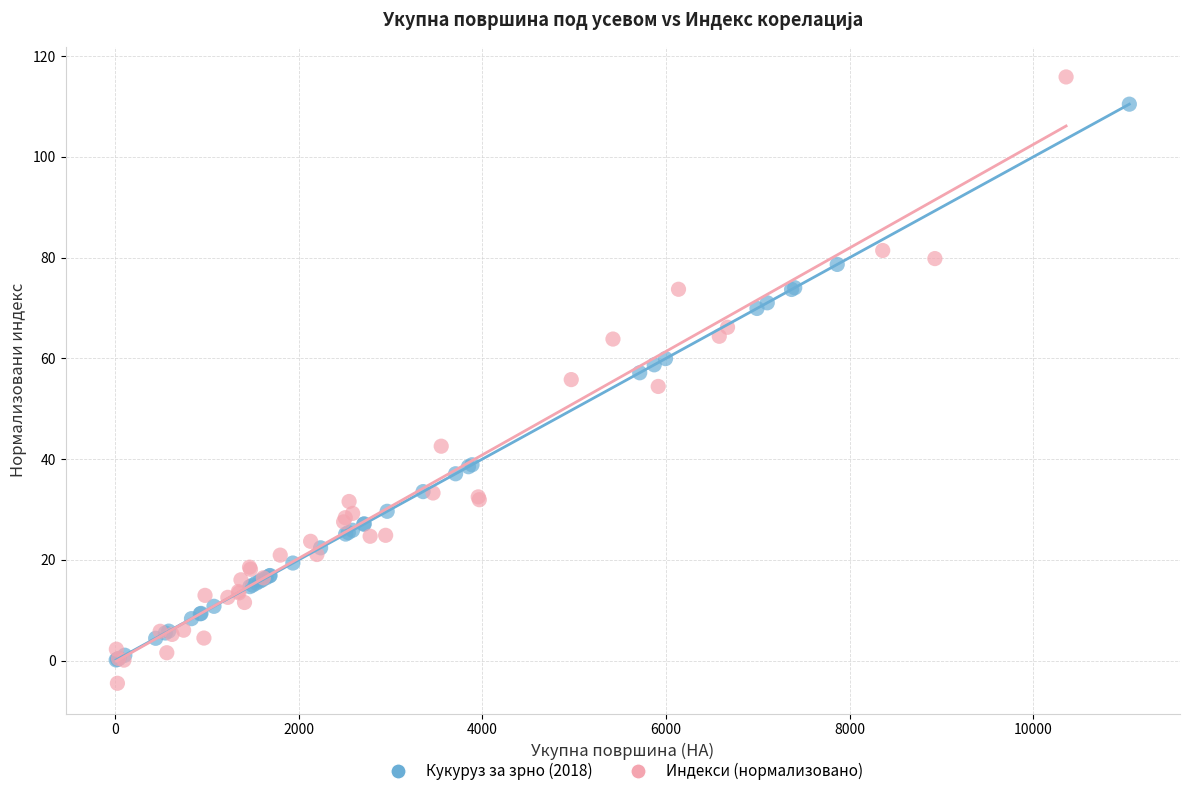

Which series contains the highest Y value?

Индекси (нормализовано)